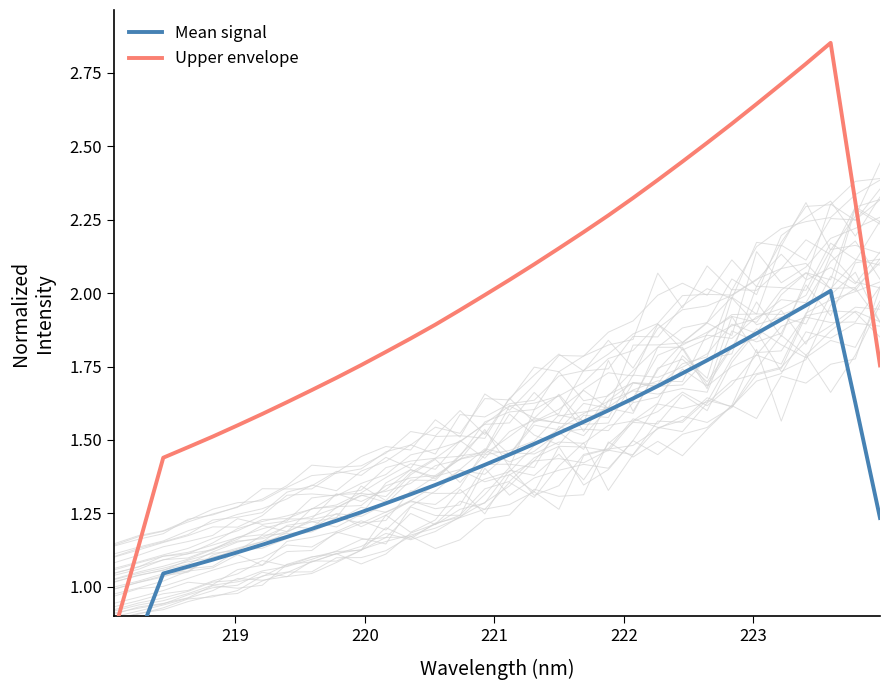

Is this an area chart (filled region under the line)?

No